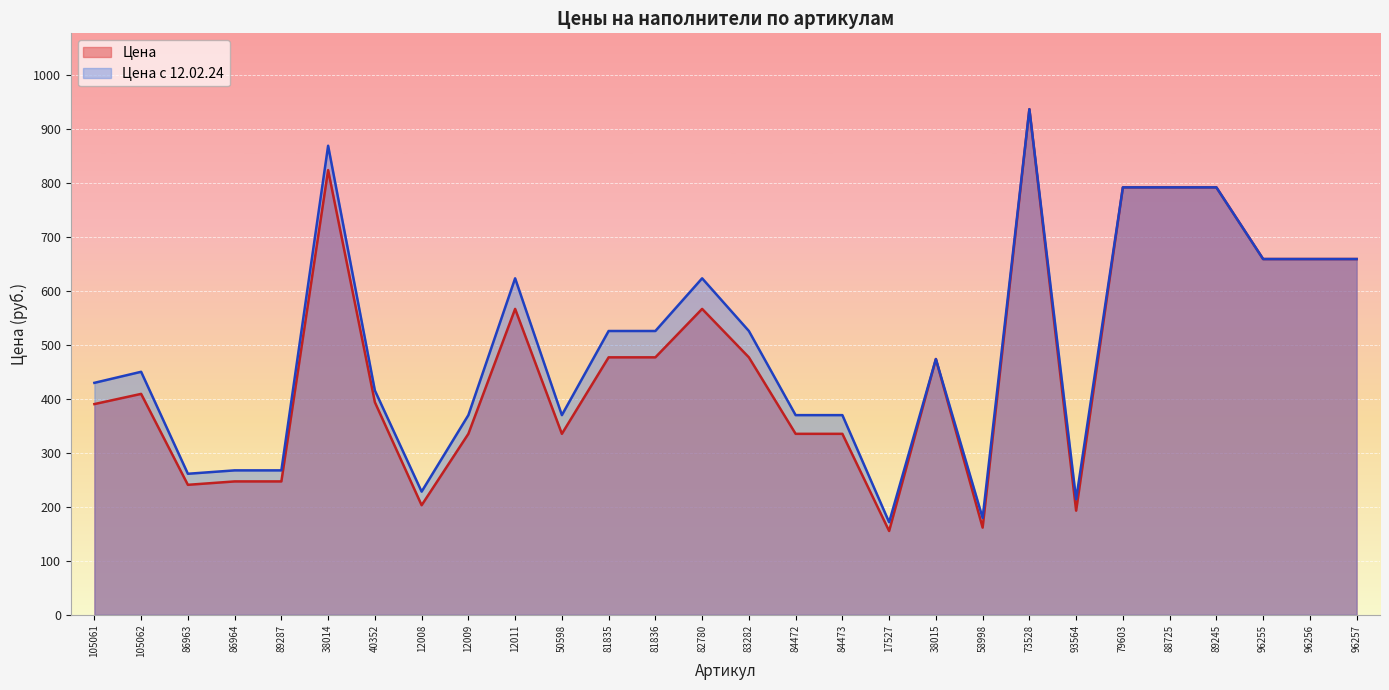

List the series in order of their overall mean, highest first.

Цена с 12.02.24, Цена